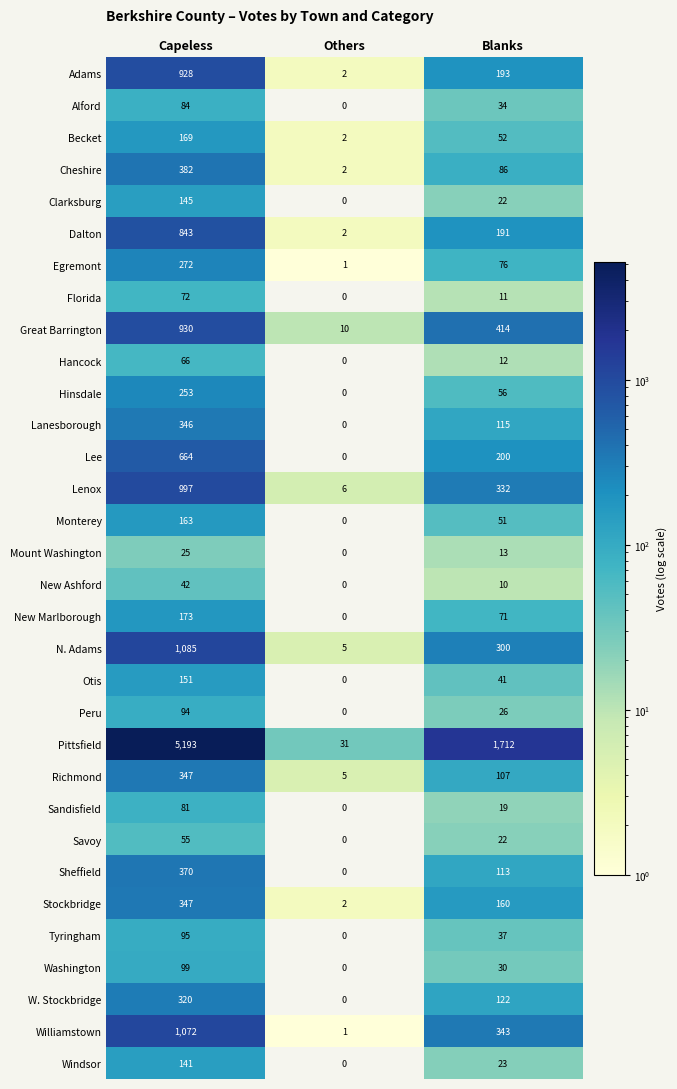

Which series has the largest range (max minus min)?

Pittsfield